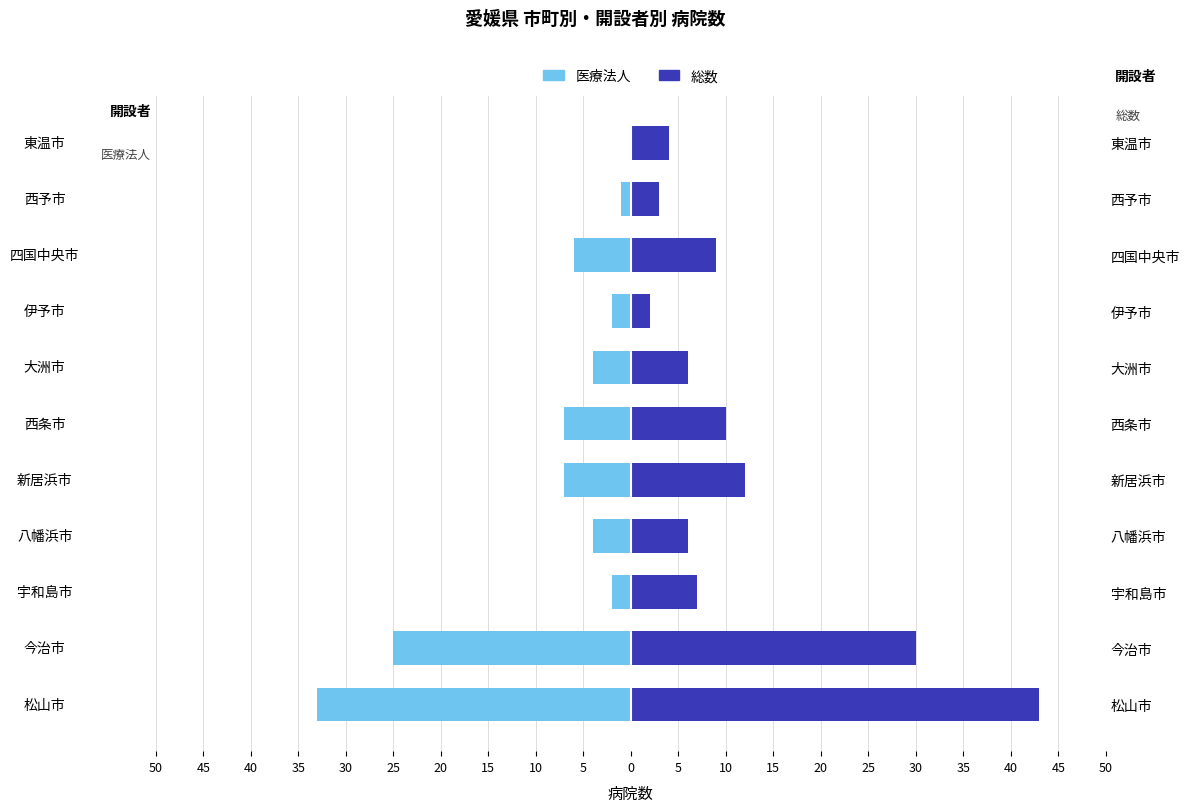

What is the minimum value for 医療法人?

-33